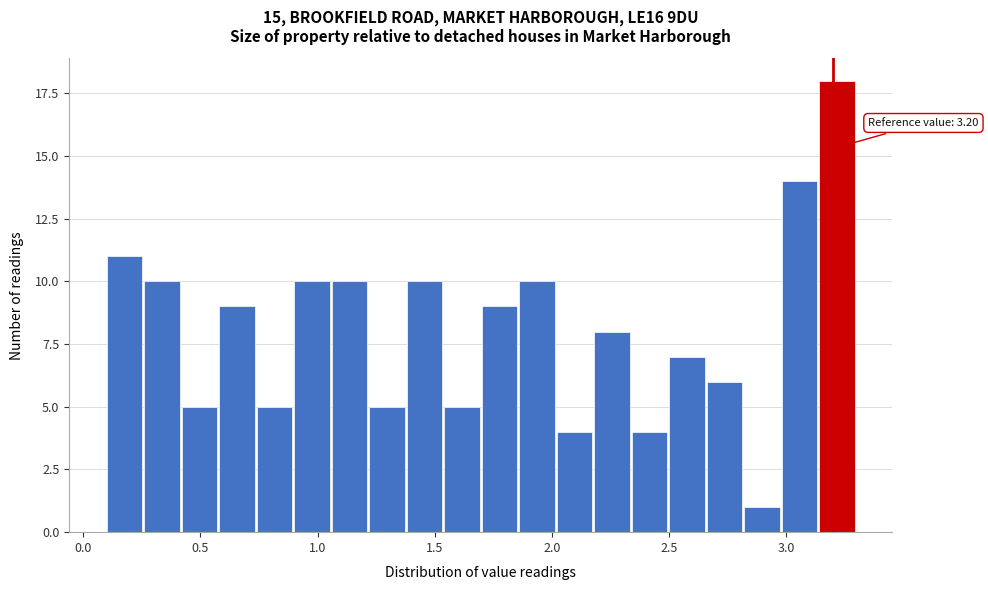

Around what value on the x-axis is the tallest bar? Give the approximate position of its centre, as read against the axis.

3.20